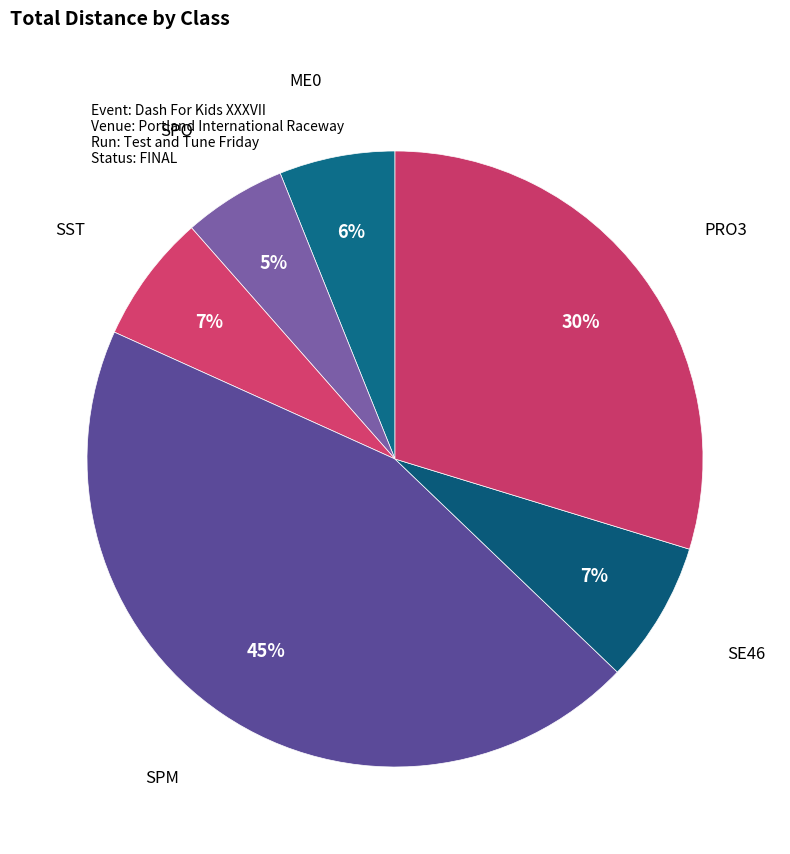

Approximately how many times larger is the value at SE46 compared to PRO3?

0.2